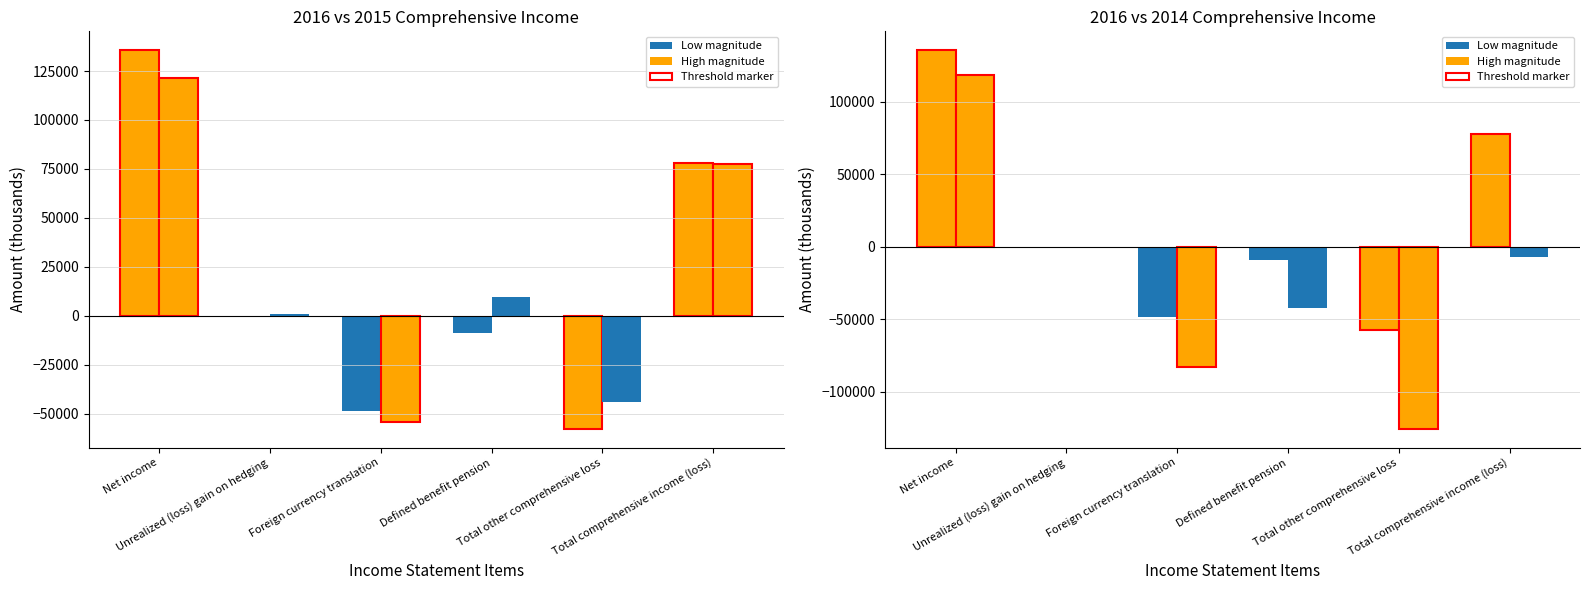

What is the spread (max minus min) of values at Foreign currency translation?

34801